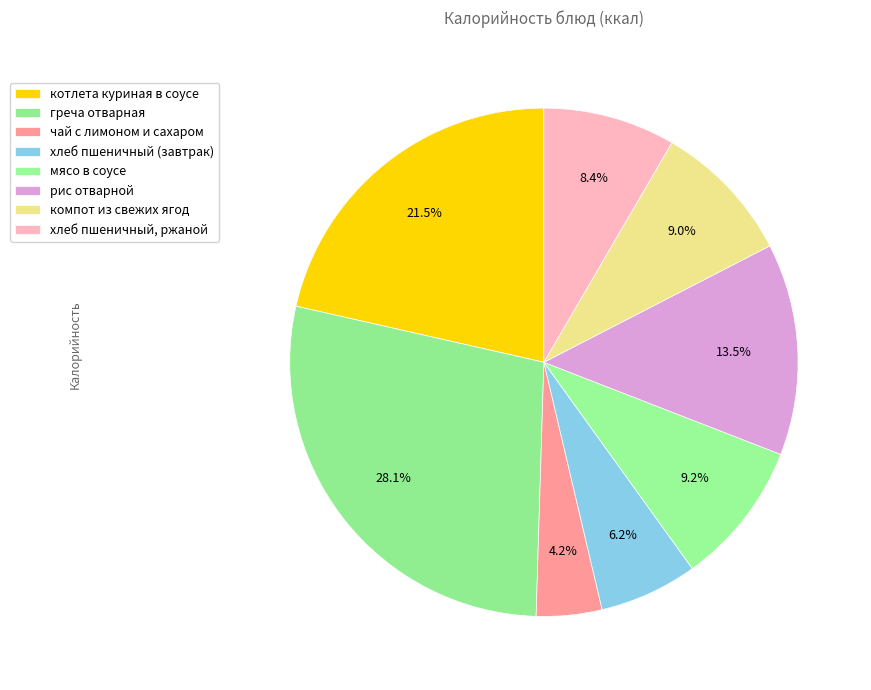

To the nearest percent, what percentage of the pie is греча отварная?

28%